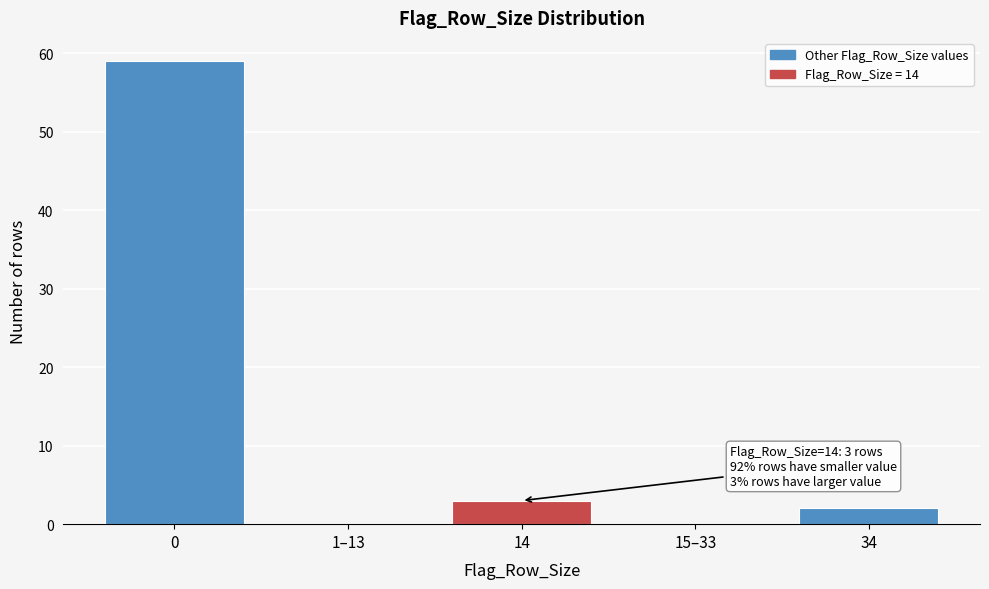

Reading right to left, what are all the values shown in this chart?

34=2	15–33=0	14=3	1–13=0	0=59